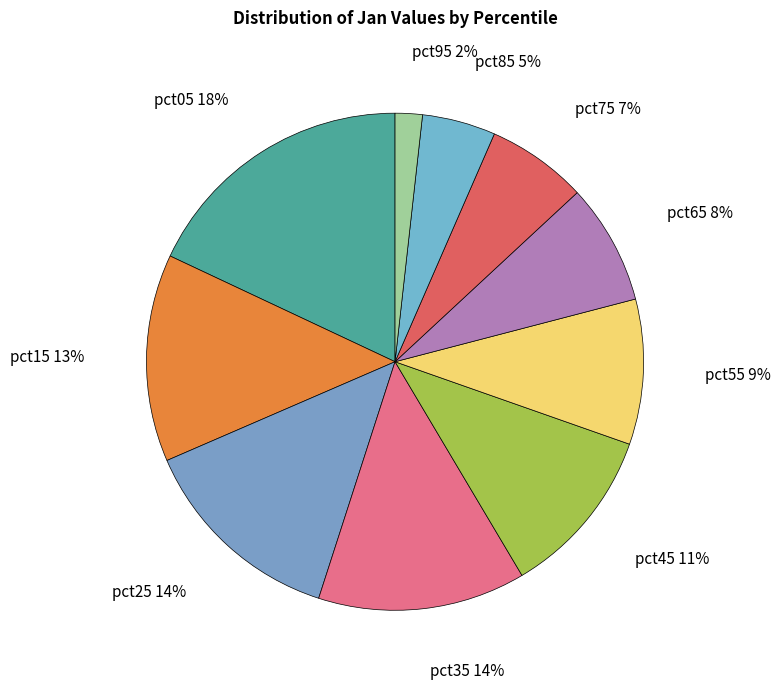

Between pct45 and pct15, which is larger?

pct15